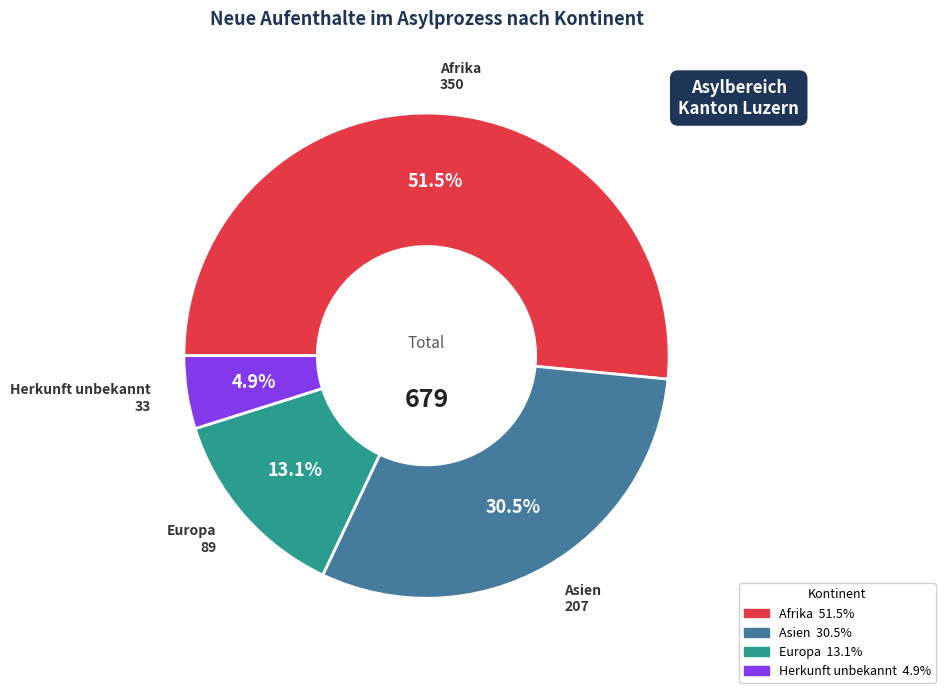

Does any single category account for the majority?

Yes